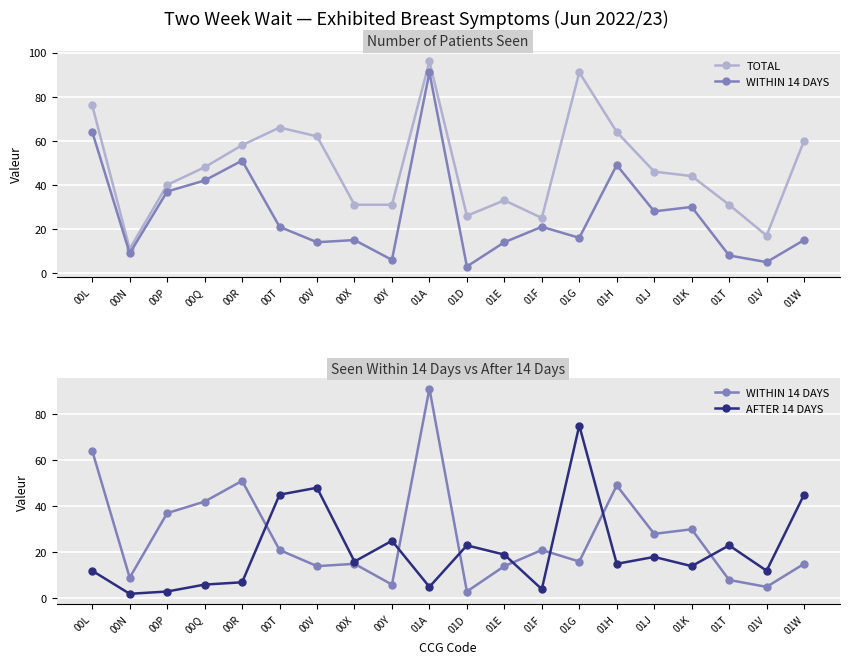

What is the difference between the maximum and minimum values in the TOTAL series?

85